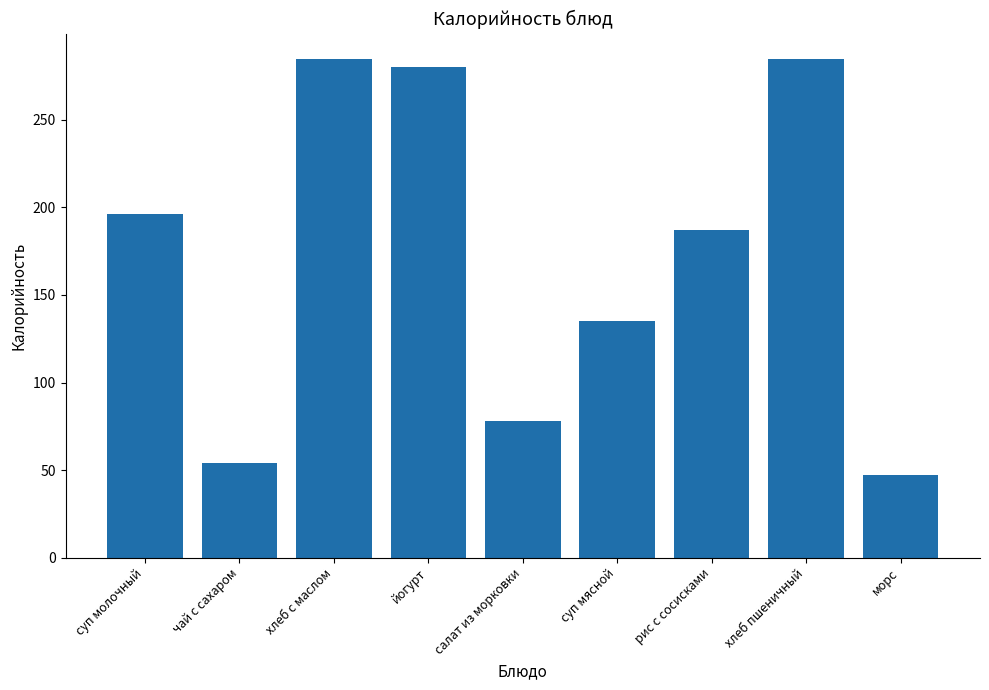

What is the value of the 6th bar from the left?

135.0